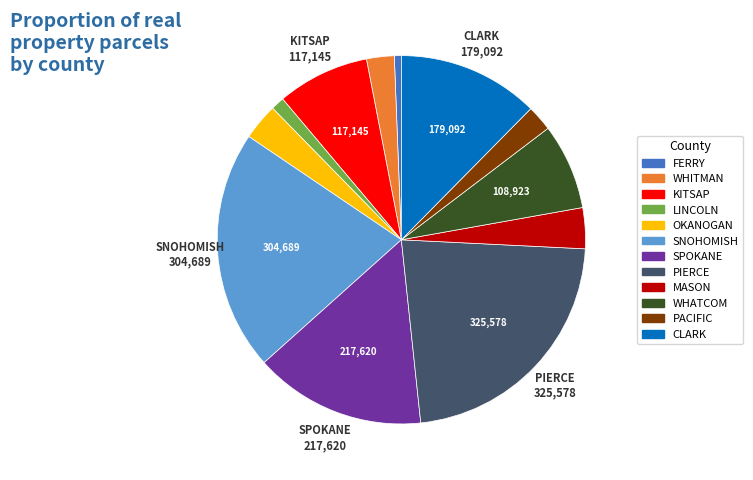

What is the smallest slice in the pie chart?

FERRY